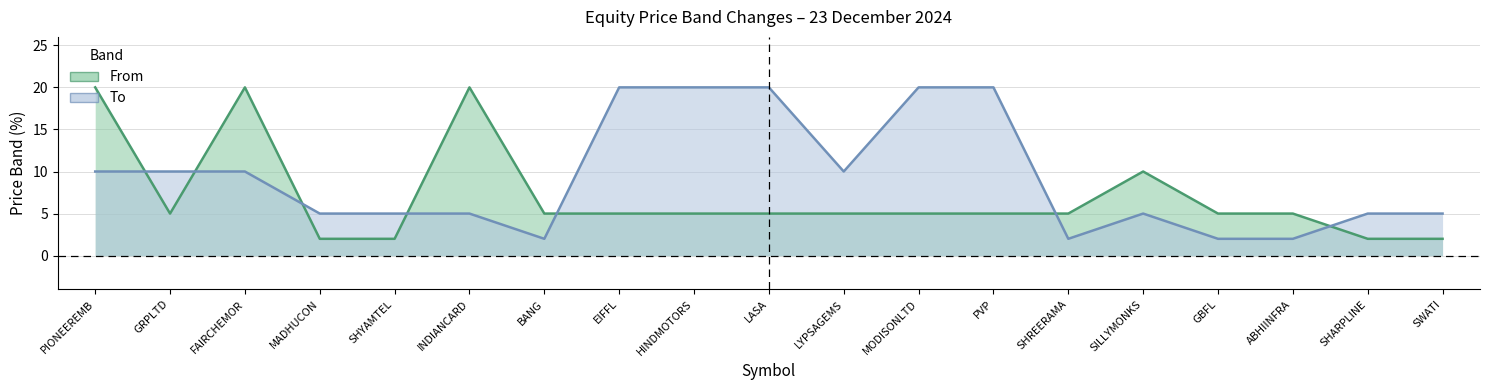

At GBFL, list the series in order from smallest to largest.

To, From